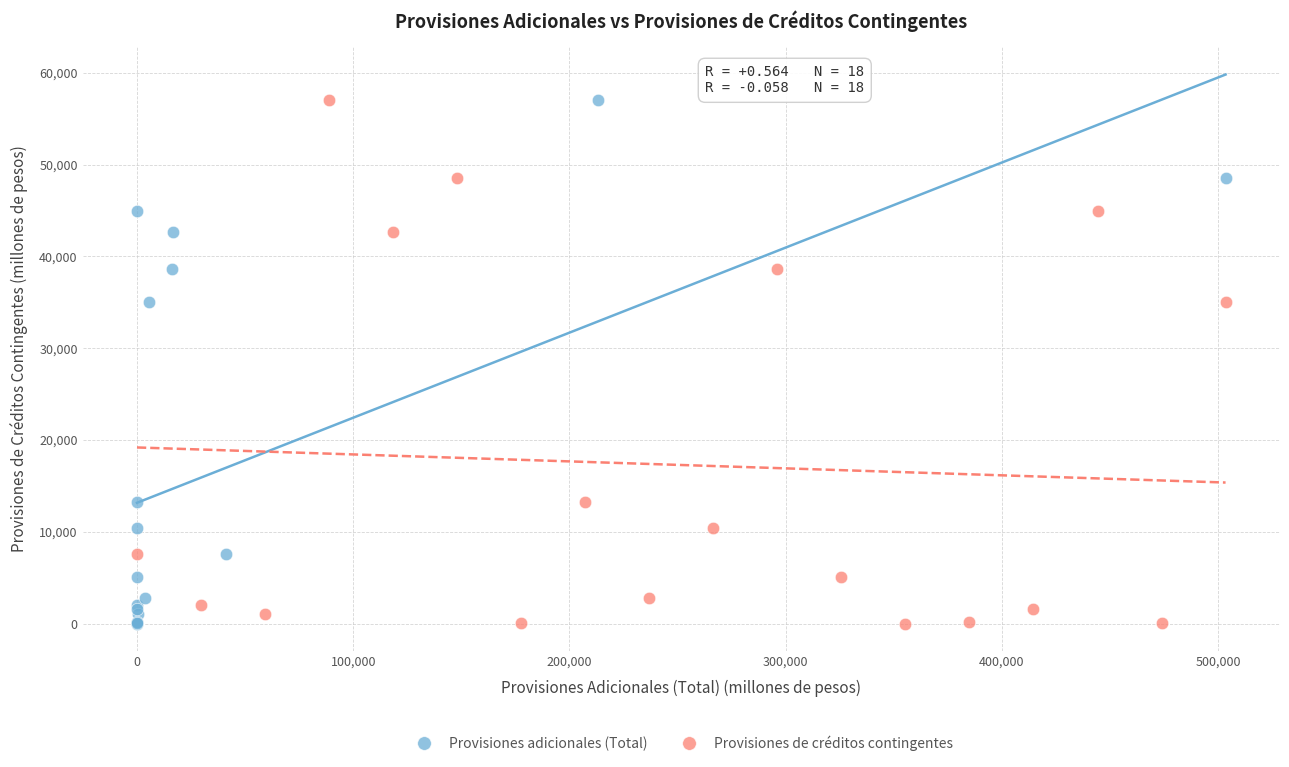

What are all the series names shown in the legend?

Provisiones adicionales (Total), Provisiones de créditos contingentes